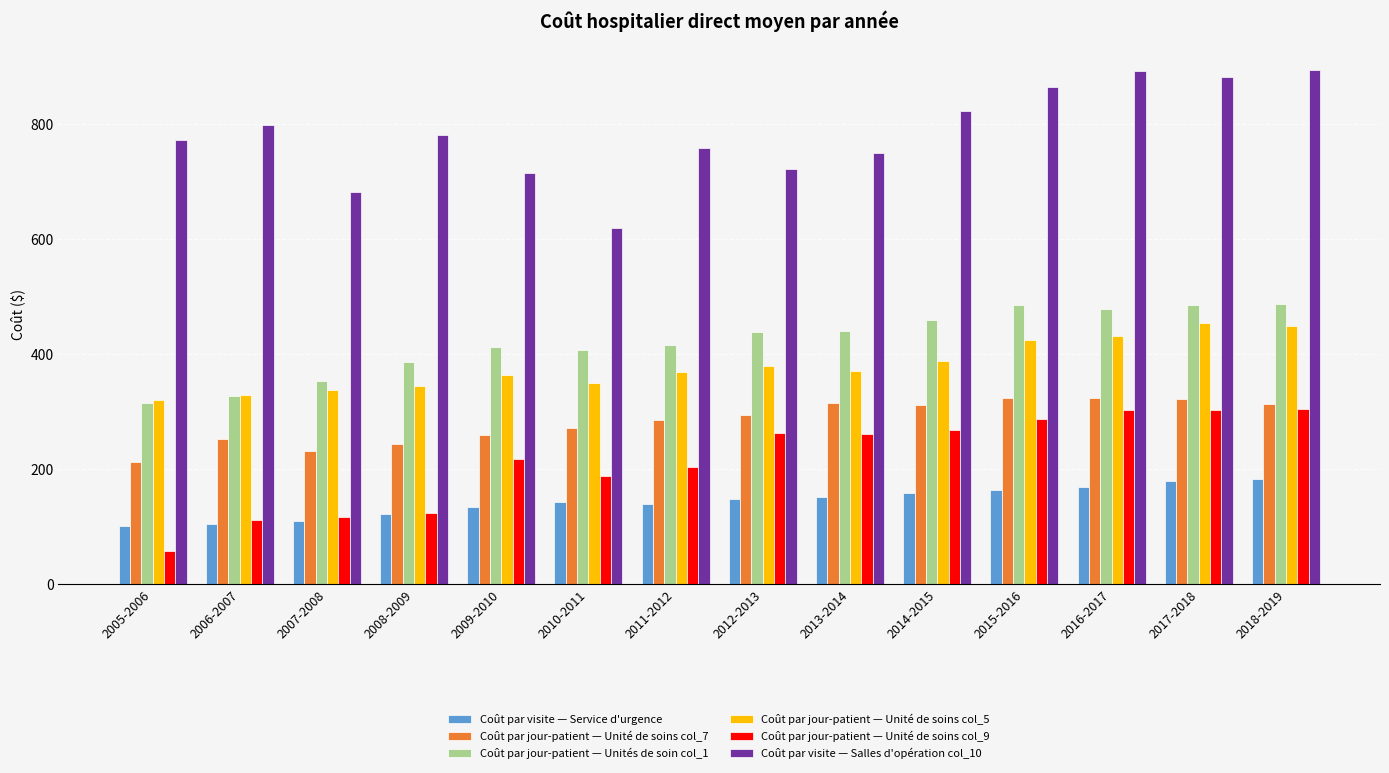

Which series has the largest total across all categories?

Coût par visite — Salles d'opération col_10